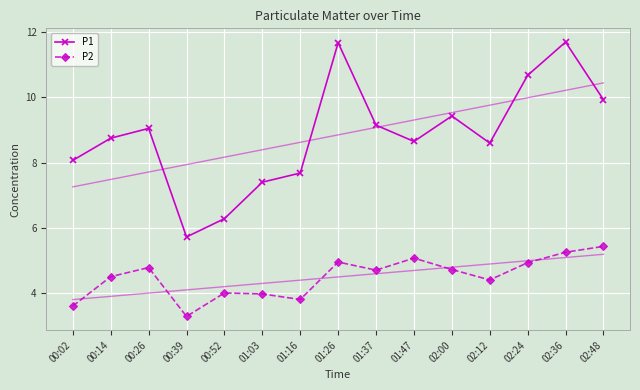

Which series has the largest total across all categories?

P1